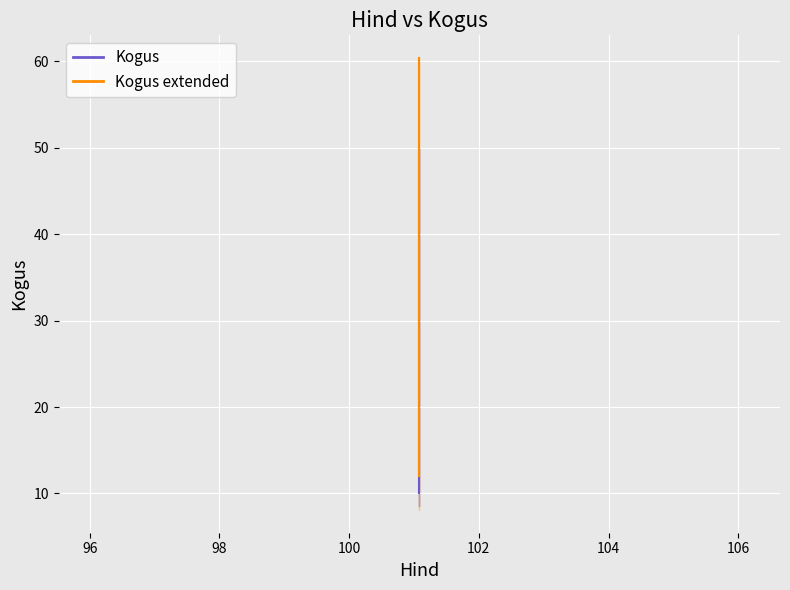

What is the difference between the maximum and second lowest values in the Kogus_ext_line series?

36.2